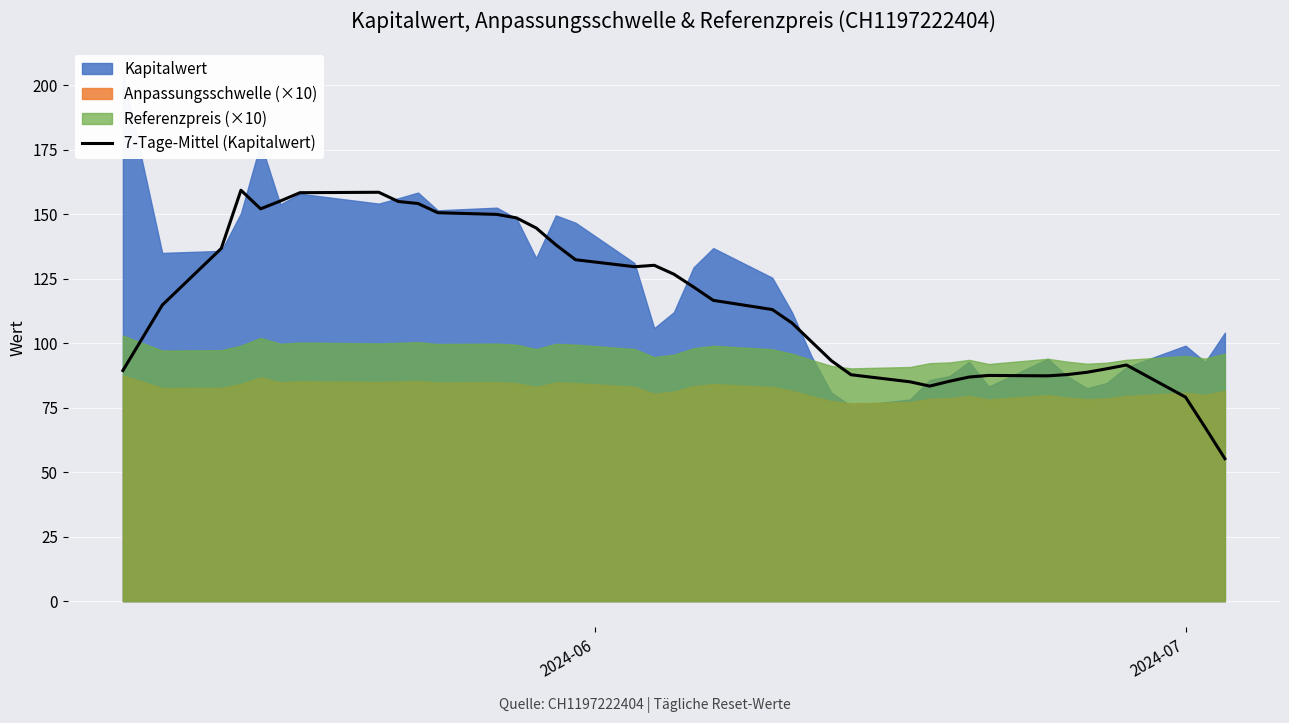

What is the difference between the maximum and minimum values?

104.0